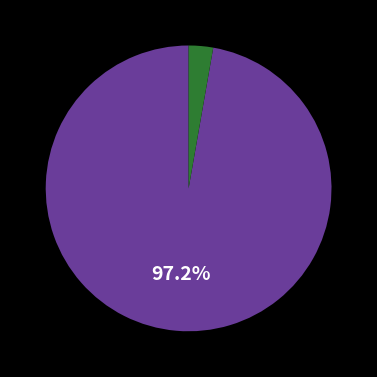

Is there a majority slice in this chart?

Yes